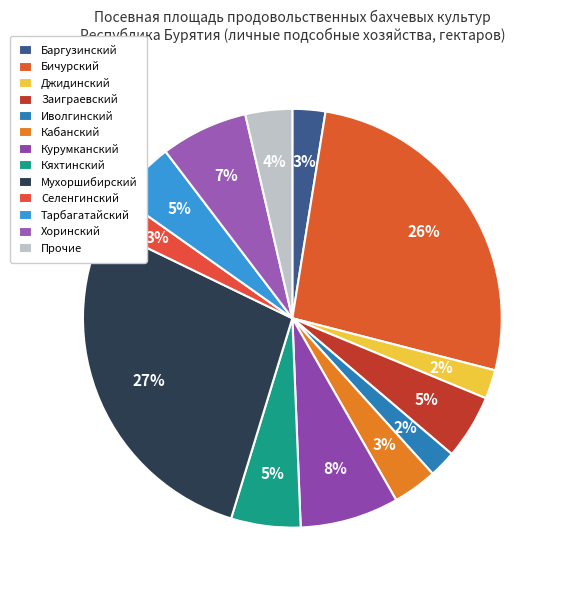

Is the sum of Курумканский and Кабанский greater than half?

No